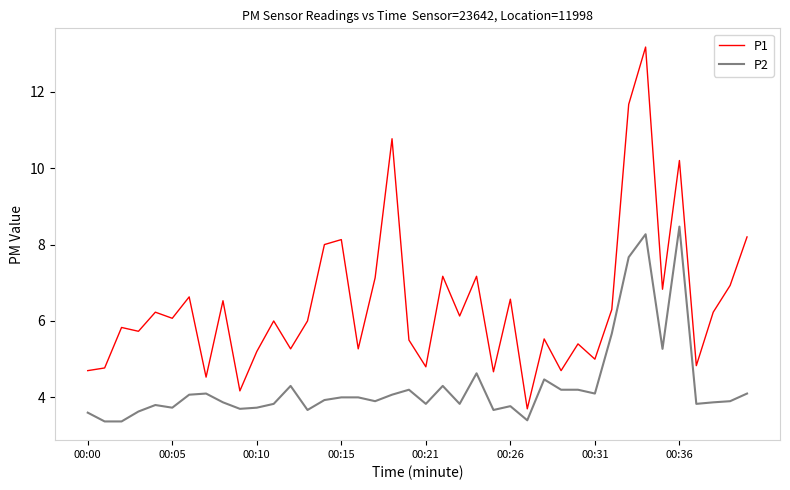

Rank the series by their average value, from lowest to highest.

P2, P1